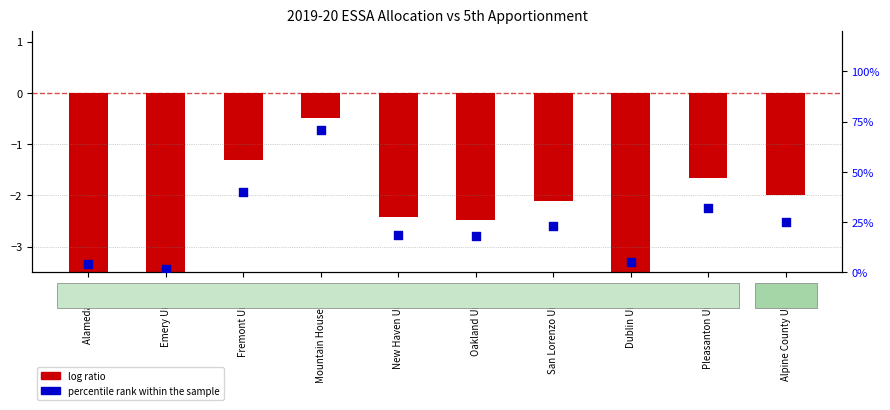

What is the change in value from Emery Unified to Dublin Unified?

+3.5